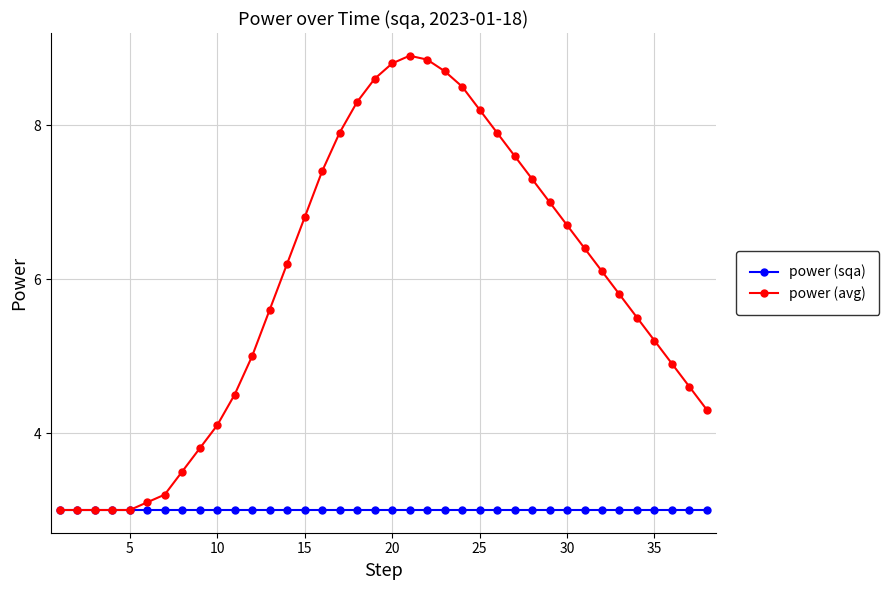

At how many categories does at least one series exceed 4?

29